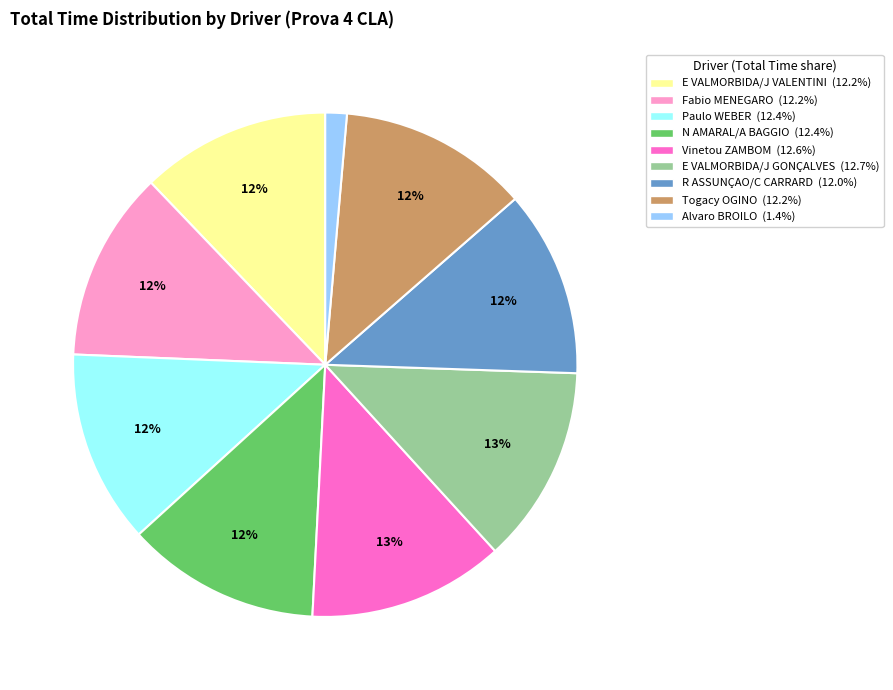

Count the number of slices in the pie.

9